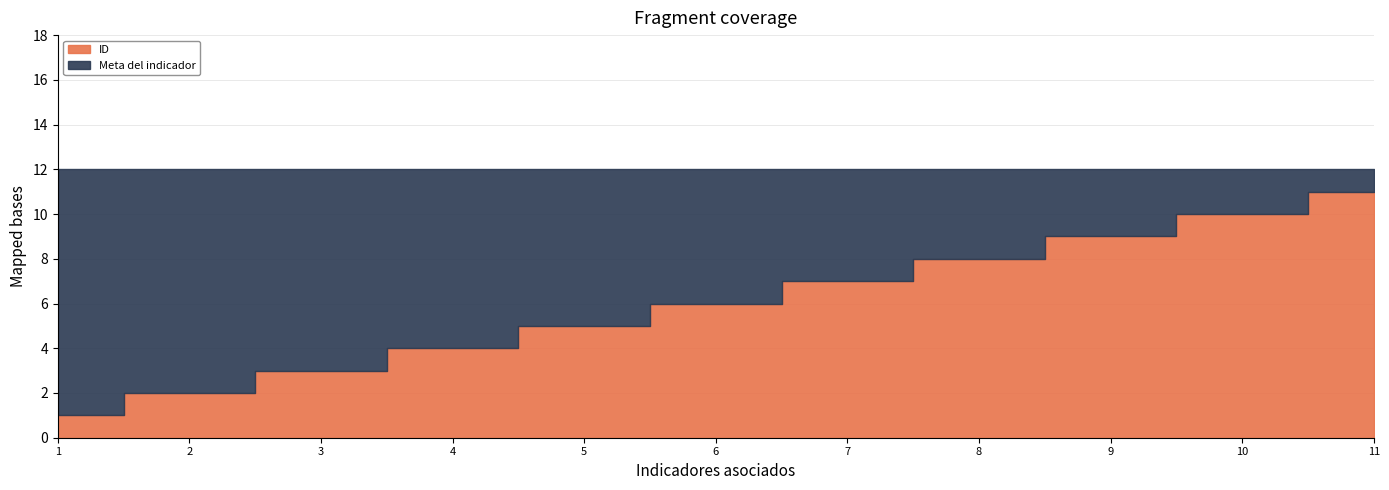

What is the greatest value displayed?

12